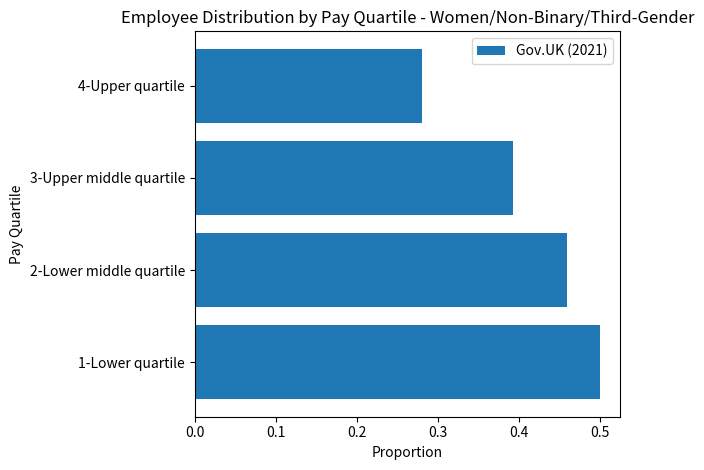

Between 1-Lower quartile and 3-Upper middle quartile, which is larger?

1-Lower quartile